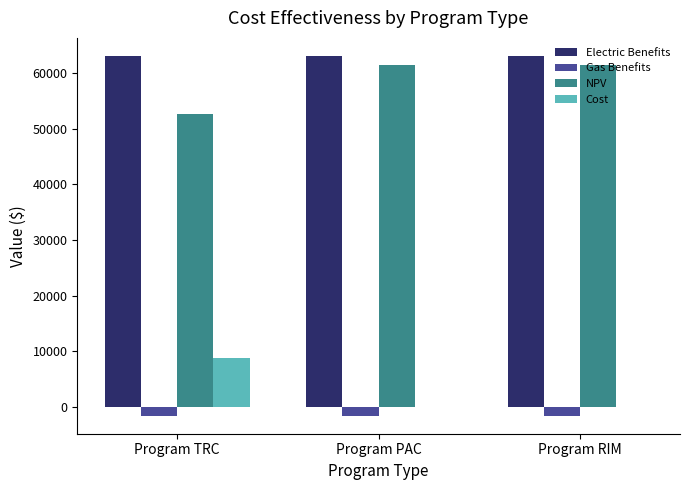

Which series has the largest total across all categories?

Electric Benefits